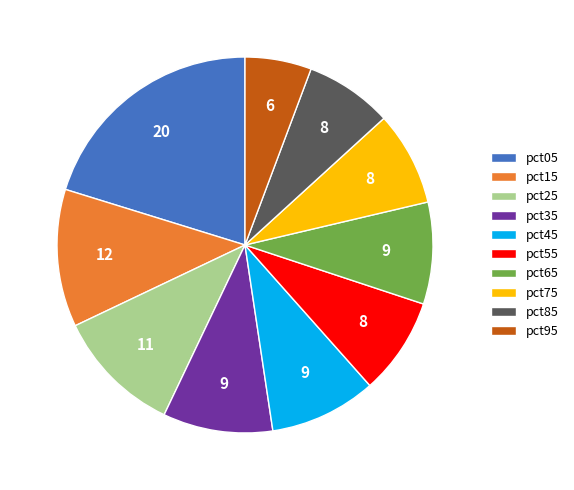

Is pct15 the majority of the pie?

No